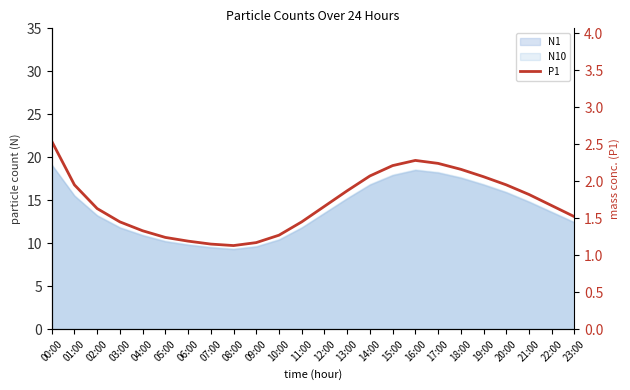

Rank the categories by value from highest to lowest.

00:00, 16:00, 17:00, 15:00, 18:00, 14:00, 19:00, 01:00, 20:00, 13:00, 21:00, 22:00, 12:00, 02:00, 23:00, 03:00, 11:00, 04:00, 10:00, 05:00, 06:00, 09:00, 07:00, 08:00